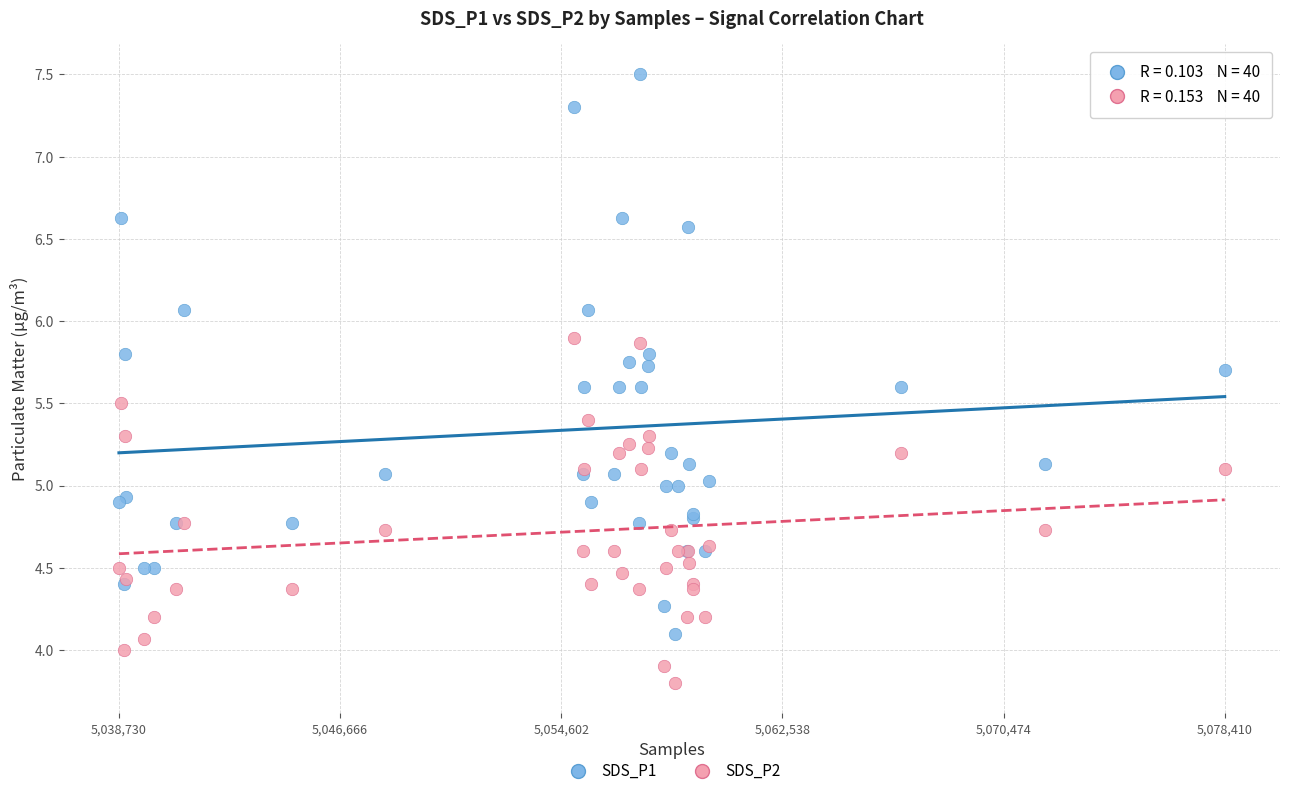

Which series reaches the maximum Y coordinate?

SDS_P1